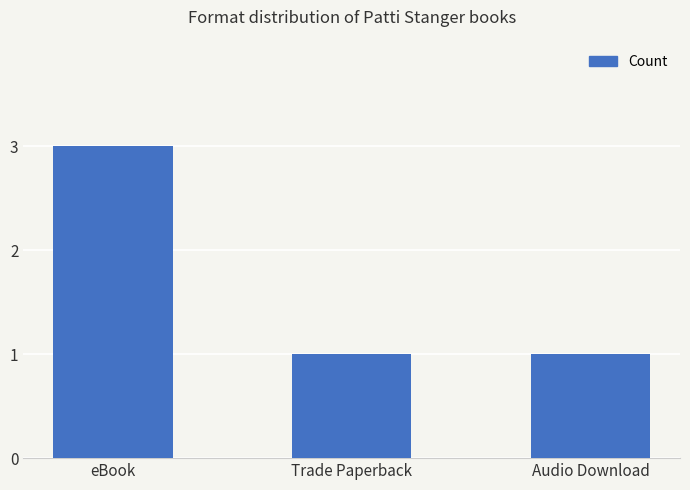

Count the values in the range 1 to 3.

3